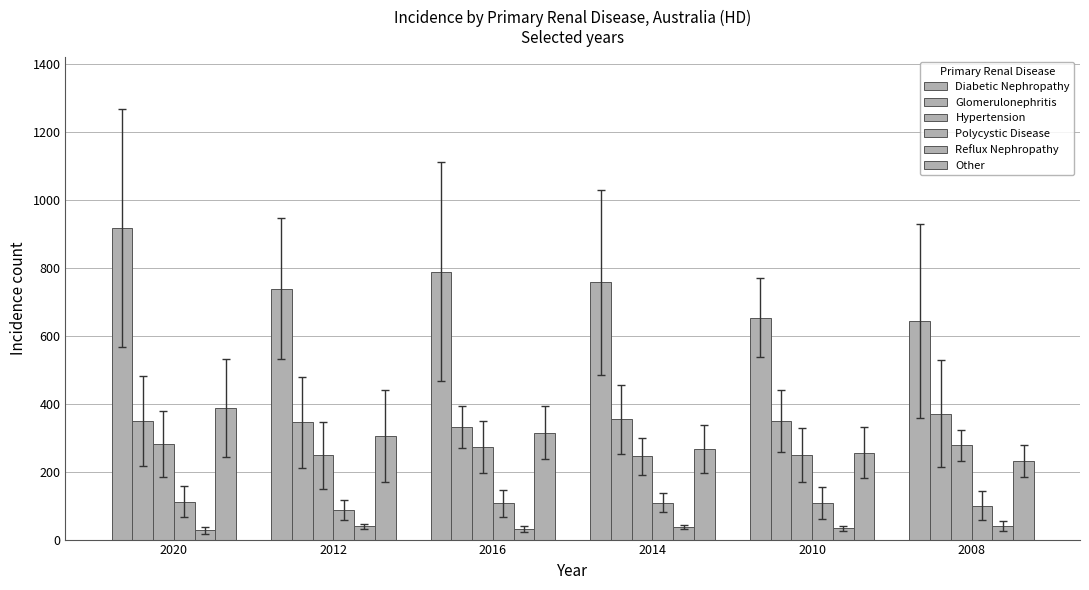

What is the total value across all series at 2014?

1768